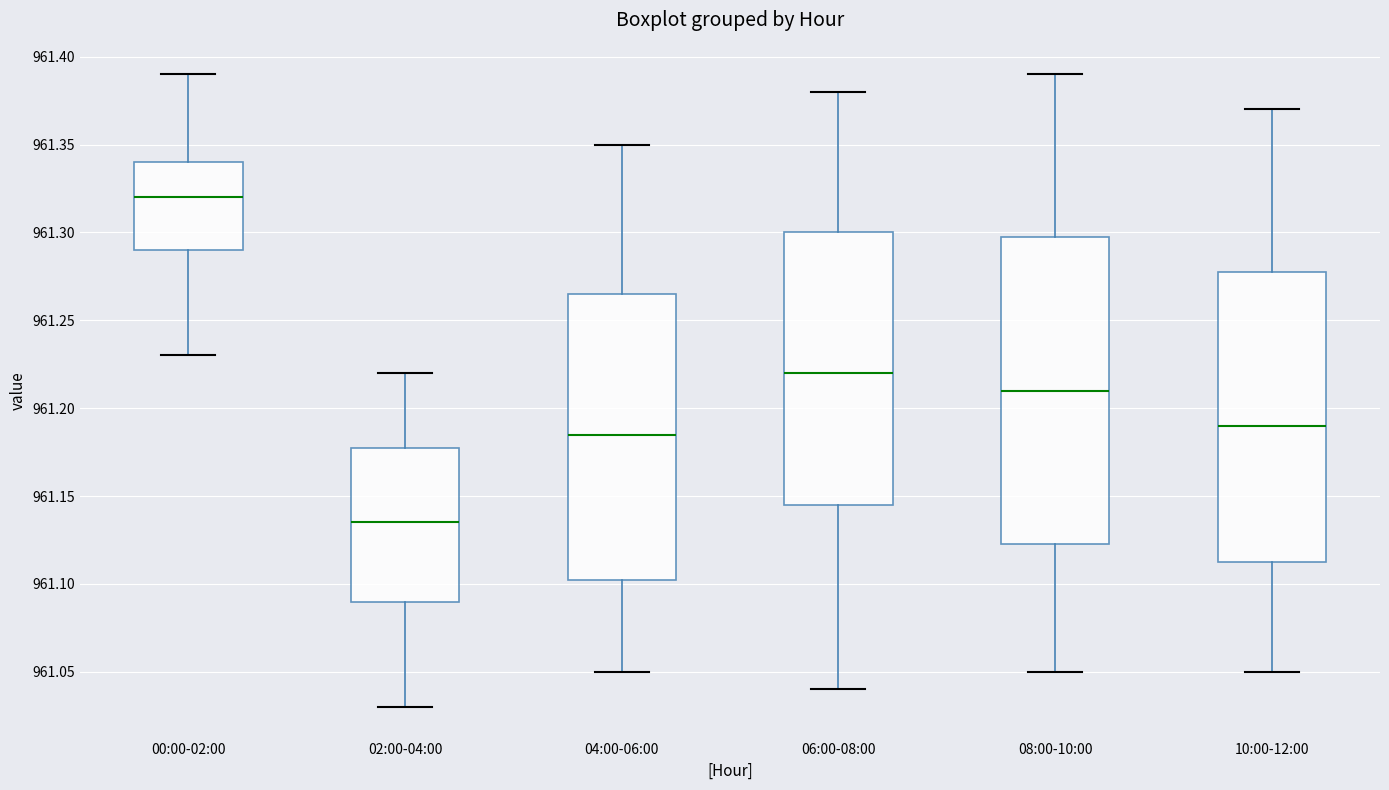

Reading left to right, read every box against the y-axis: the position of its median line, the range the box covers, and the ends of its whiskers. The values are not printed on the chart, so give them approximately, as read against the axis.

00:00-02:00: median 961.320, box 961.290 to 961.340, whiskers 961.230 to 961.390
02:00-04:00: median 961.135, box 961.090 to 961.180, whiskers 961.030 to 961.220
04:00-06:00: median 961.185, box 961.105 to 961.265, whiskers 961.050 to 961.350
06:00-08:00: median 961.220, box 961.145 to 961.300, whiskers 961.040 to 961.380
08:00-10:00: median 961.210, box 961.125 to 961.300, whiskers 961.050 to 961.390
10:00-12:00: median 961.190, box 961.115 to 961.280, whiskers 961.050 to 961.370